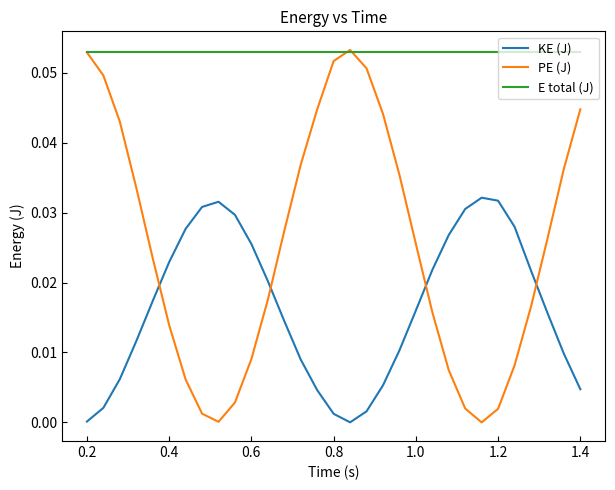

What are all the series names shown in the legend?

KE (J), PE (J), E total (J)